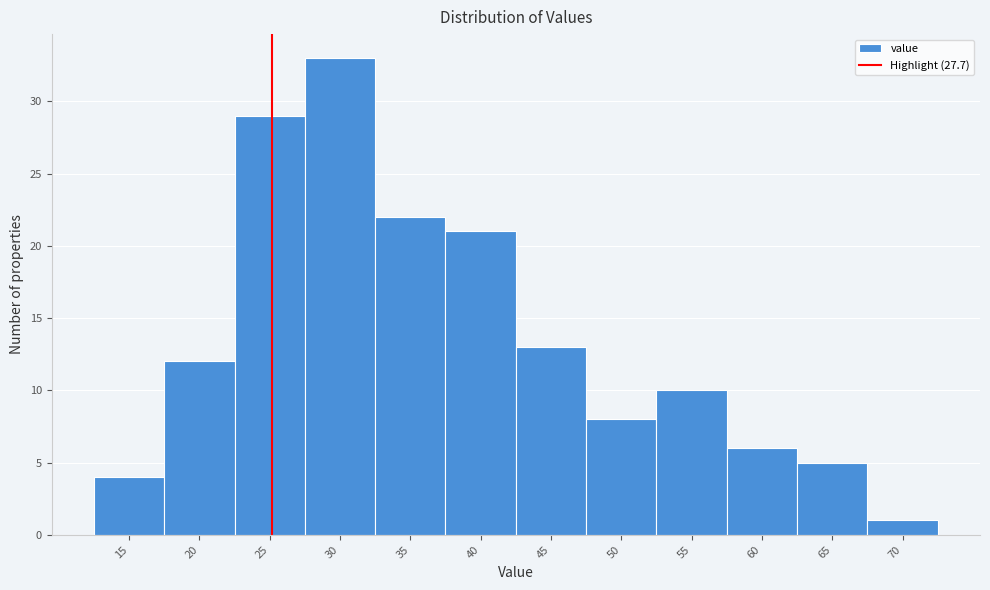

Reading left to right, list all the values displayed in this chart.

15=4	20=12	25=29	30=33	35=22	40=21	45=13	50=8	55=10	60=6	65=5	70=1